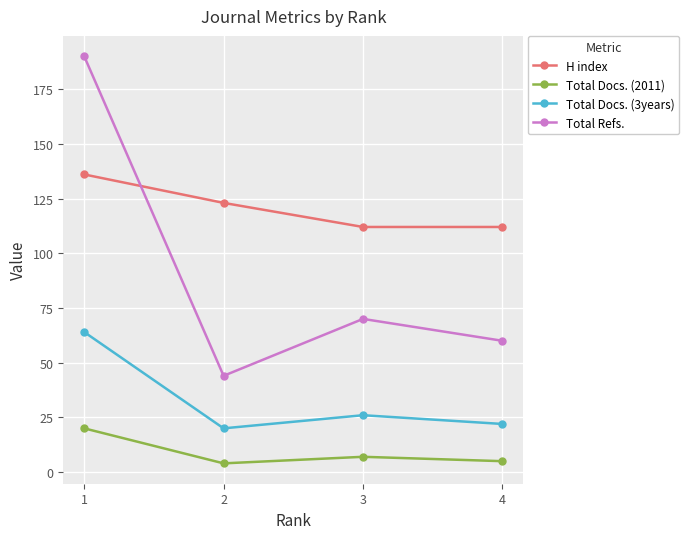

What is the average value of the H index series?

121